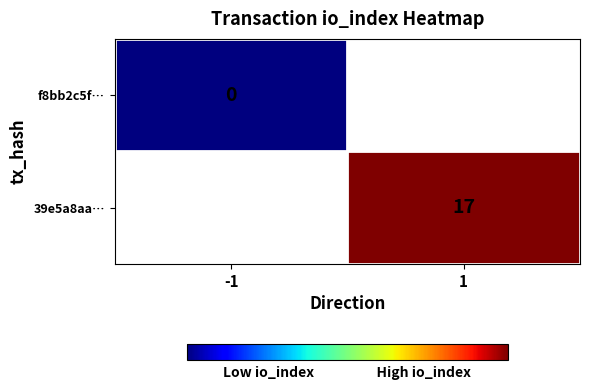

Rank the categories by 39e5a8aa… value from highest to lowest.

-1, 1